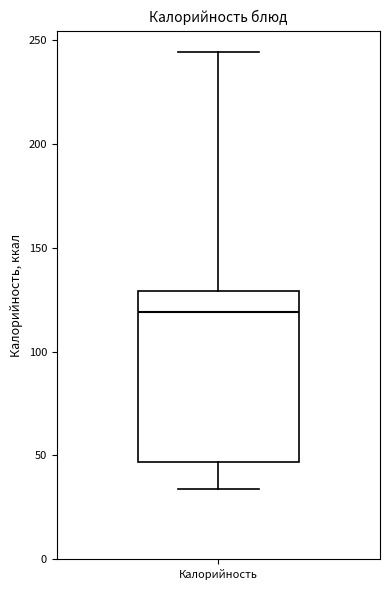

Read this box plot against the y-axis: the position of the median line, the range covered by the box, and the ends of both whiskers. The values are not printed on the chart, so give them approximately, as read against the axis.

median 120, box 45 to 130, whiskers 35 to 245